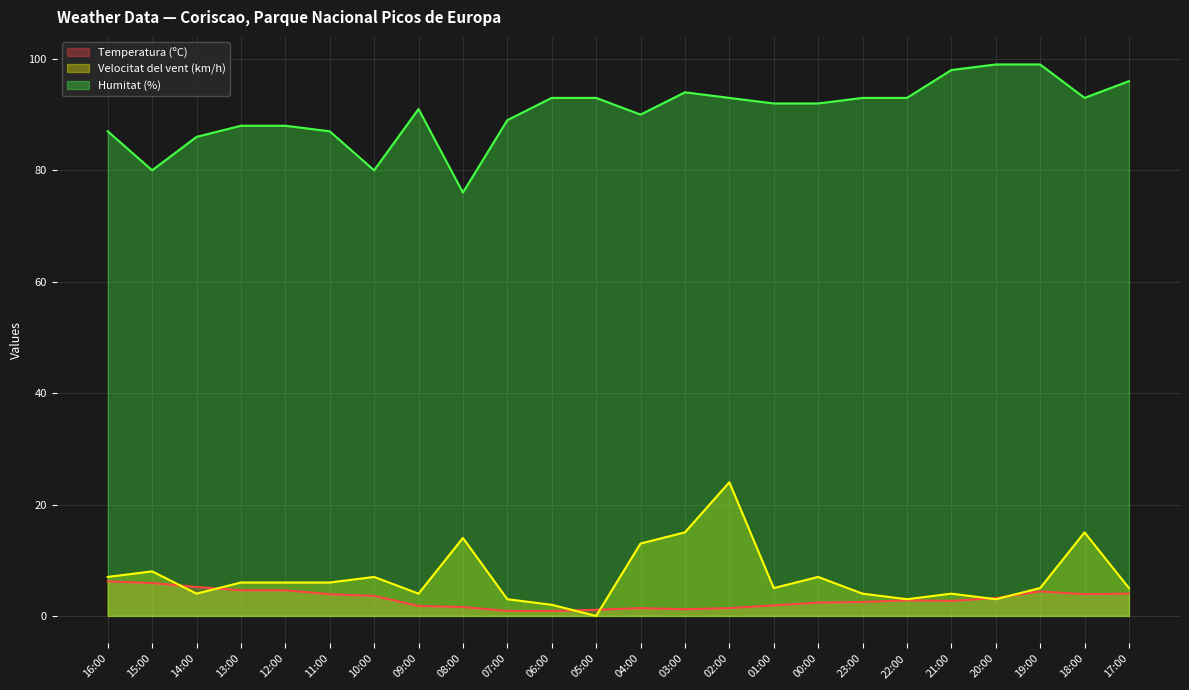

Where is Velocitat del vent (km/h) nearest to the value 12?

04:00